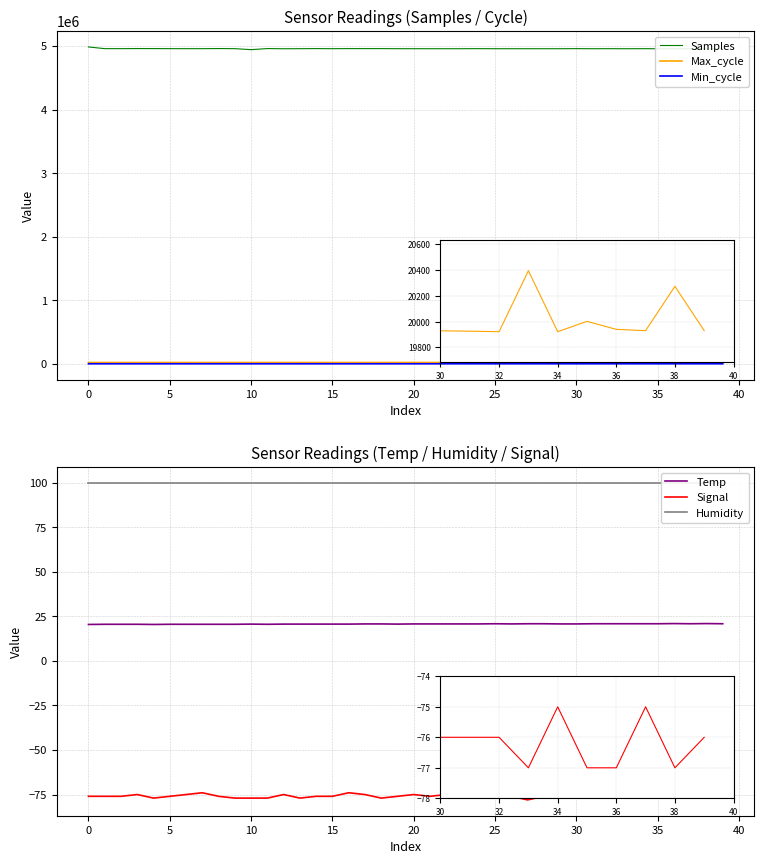

True or false: Samples has more than 1 points higher than both neighbors.

True